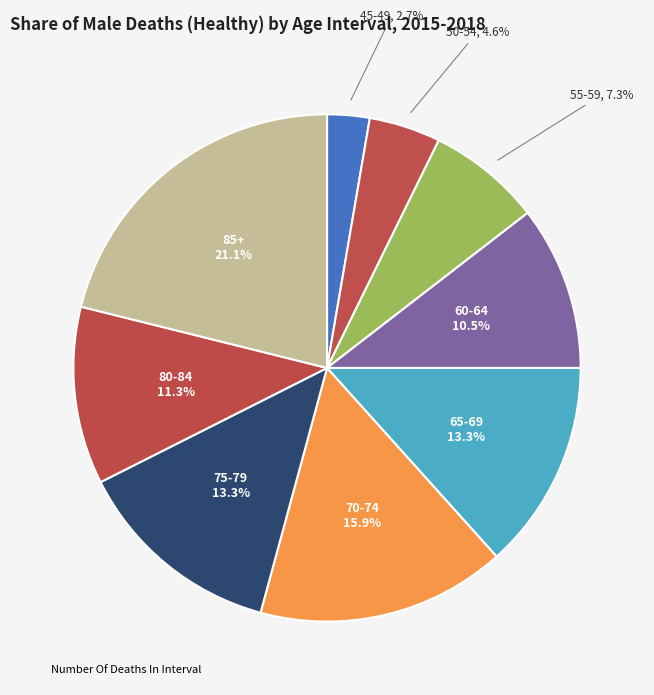

Does any single category account for the majority?

No